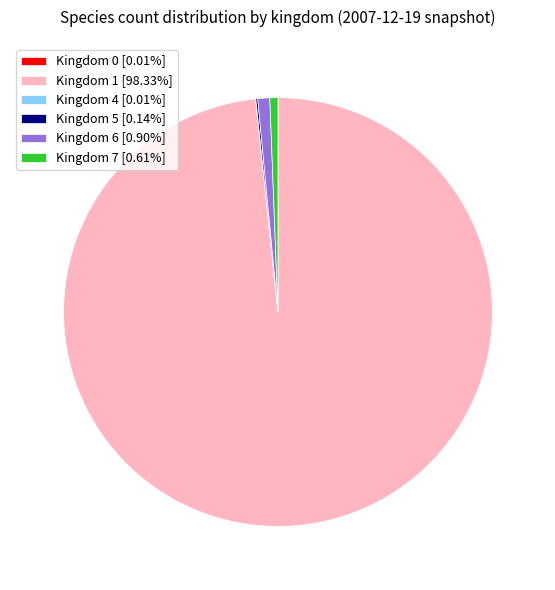

Is there a majority slice in this chart?

Yes